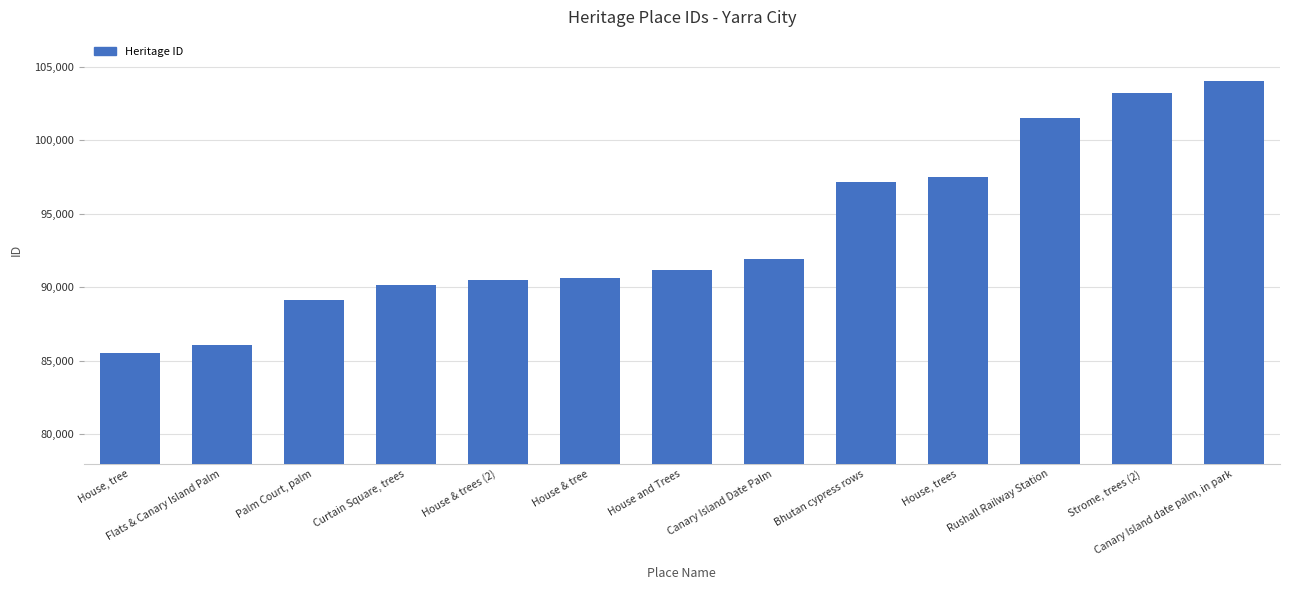

Is it true that the value at House, tree is 131364?

False